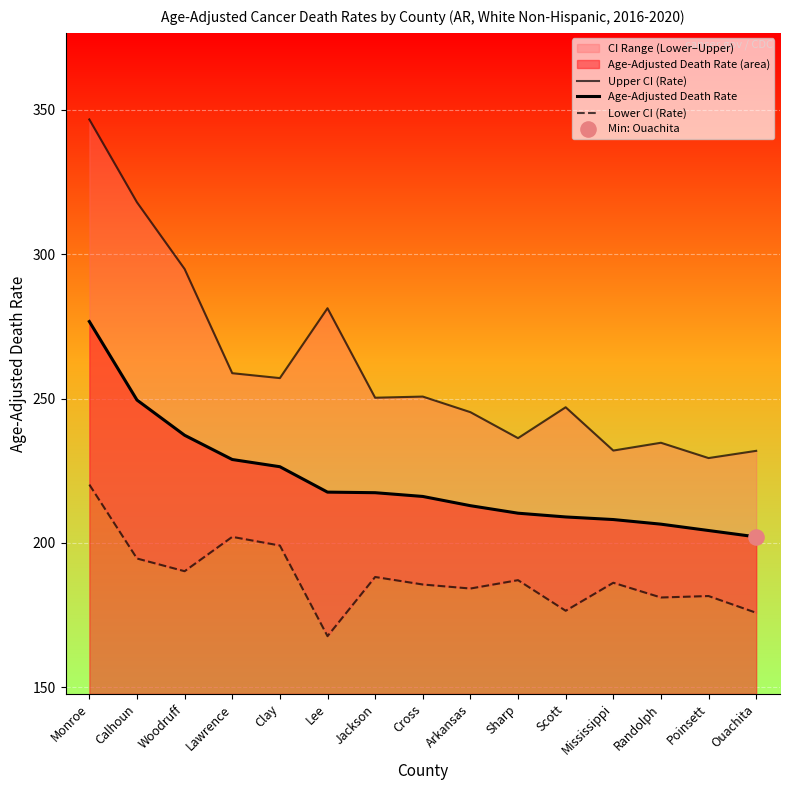

Which series has the largest total across all categories?

Upper CI (Rate)